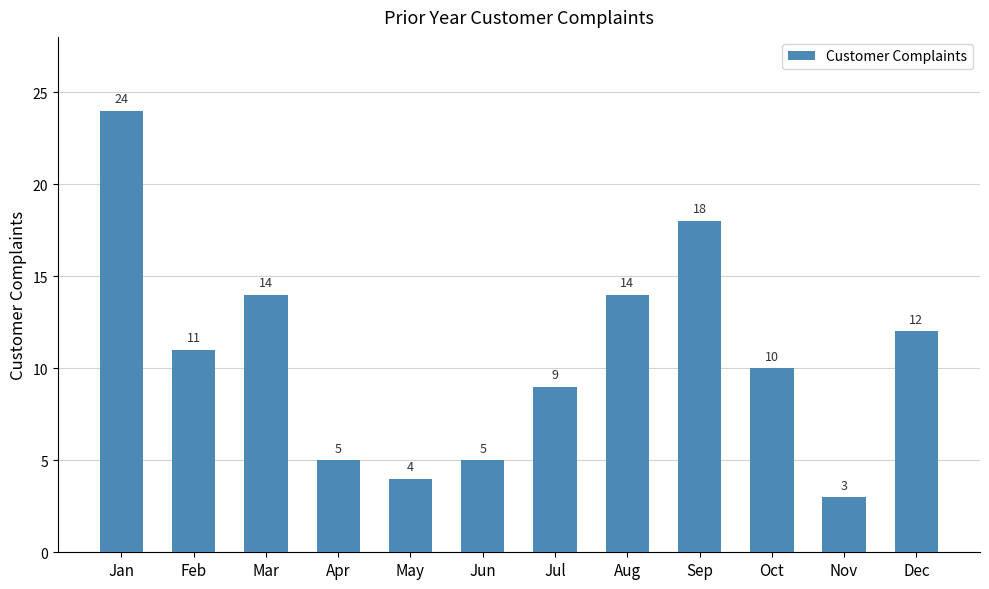

How many series are shown in this chart?

1